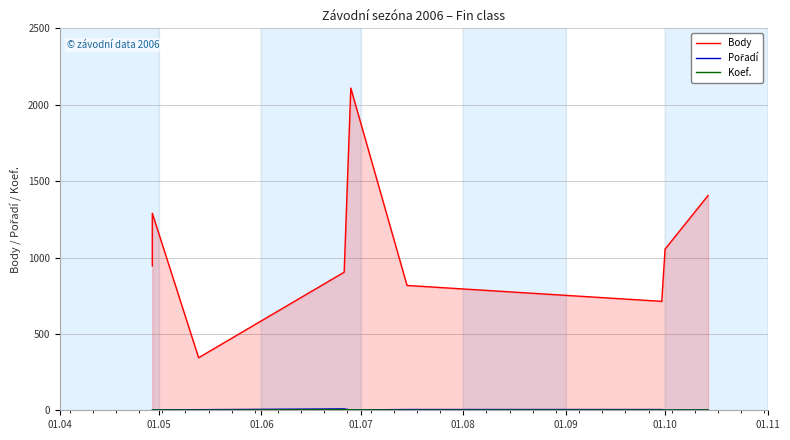

True or false: Pořadí and Body intersect in this chart.

False